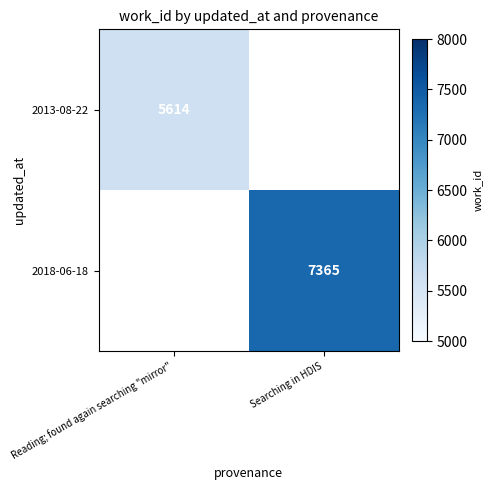

The value of 2013-08-22 at Reading; found again searching "mirror" is 1771. True or false?

False